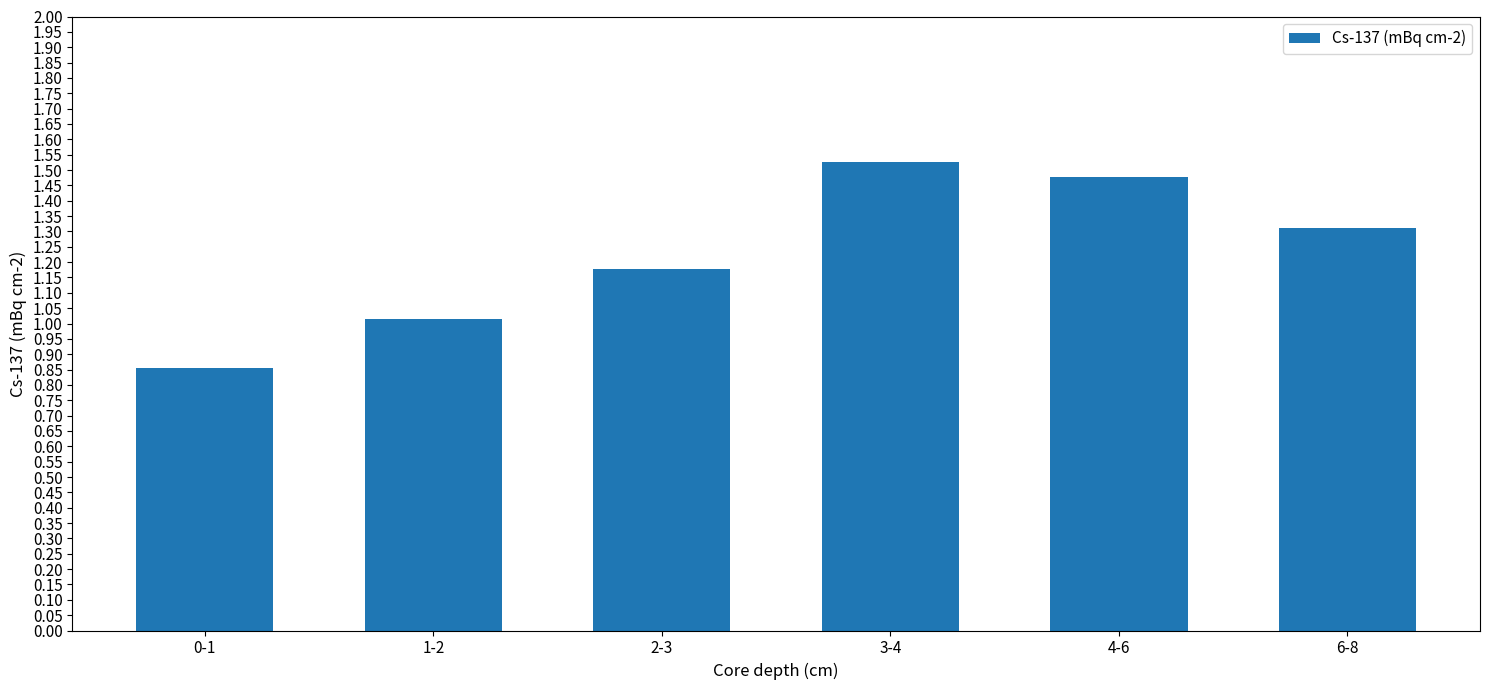

How many bars are there in total?

6